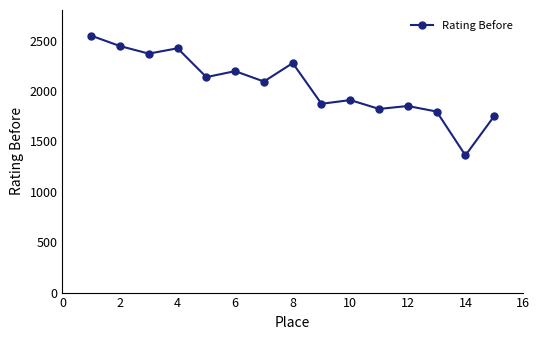

Reading right to left, extract all data points from this chart.

1752	1362	1797	1852	1823	1911	1874	2278	2095	2198	2139	2425	2372	2447	2550